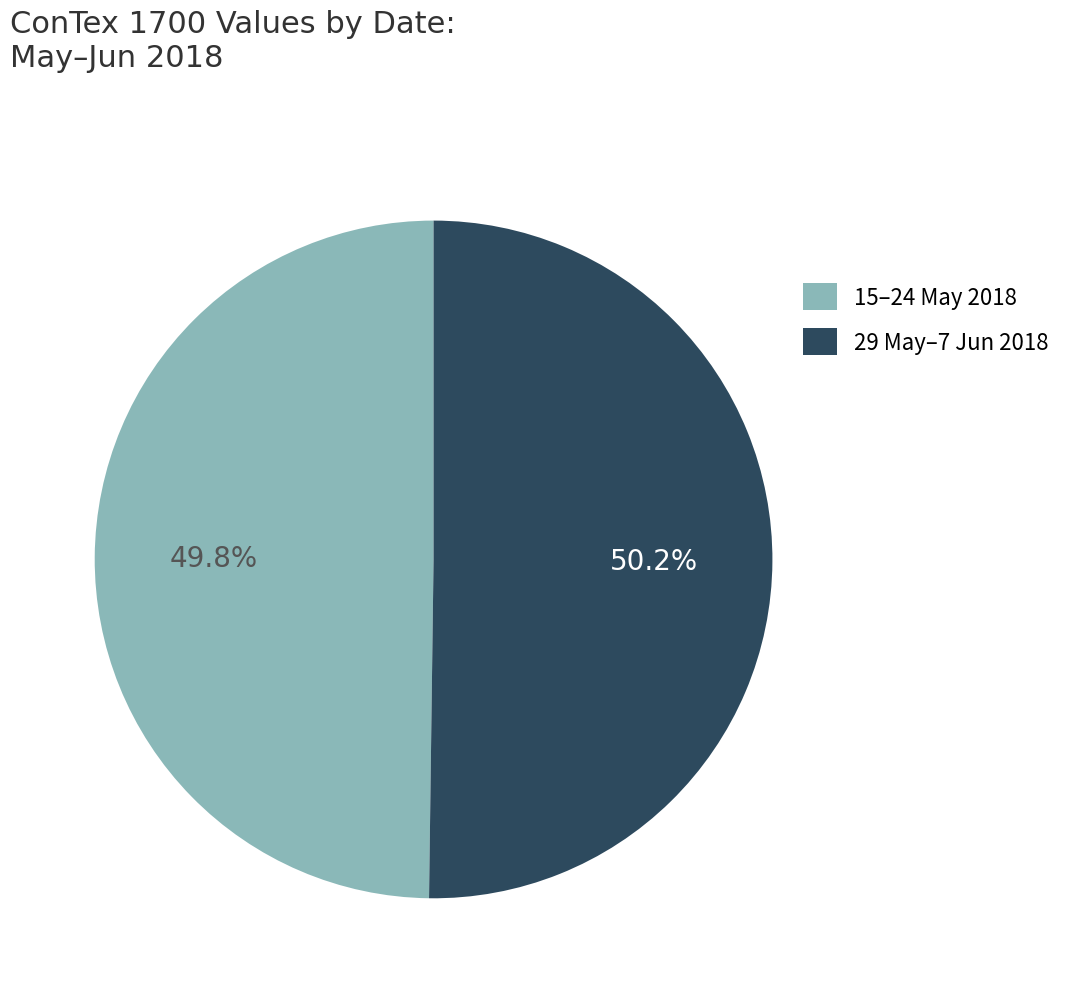

Approximately how many times larger is the value at 29 May–7 Jun 2018 compared to 15–24 May 2018?

1.0